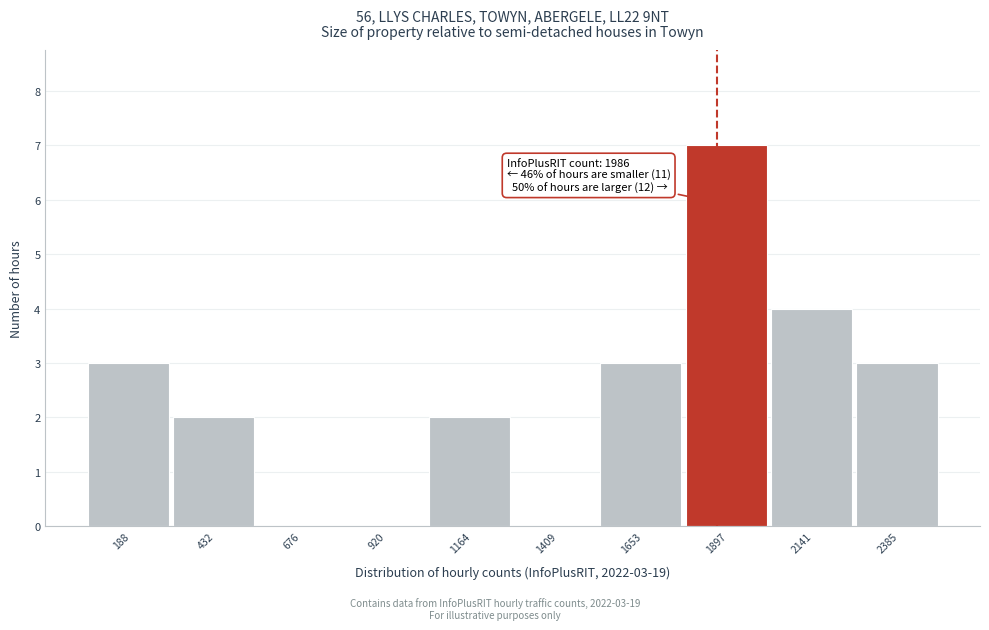

Reading left to right, what are all the values shown in this chart?

188=3	432=2	676=0	920=0	1164=2	1409=0	1653=3	1897=7	2141=4	2385=3